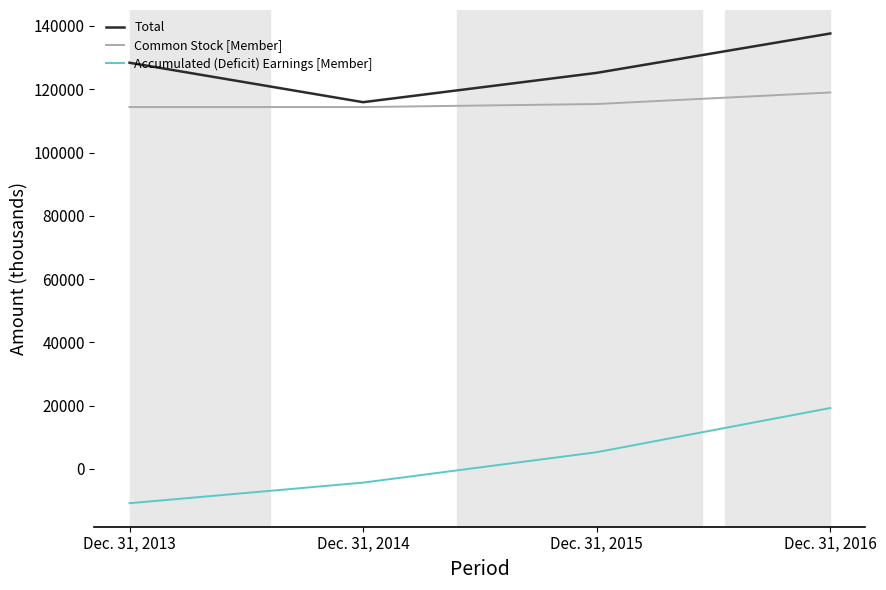

Reading left to right, transcribe all the data shown in this chart.

Total: 128376	115909	125173	137616
Common Stock [Member]: 114365	114365	115330	118975
Accumulated (Deficit) Earnings [Member]: -10823	-4306	5300	19263